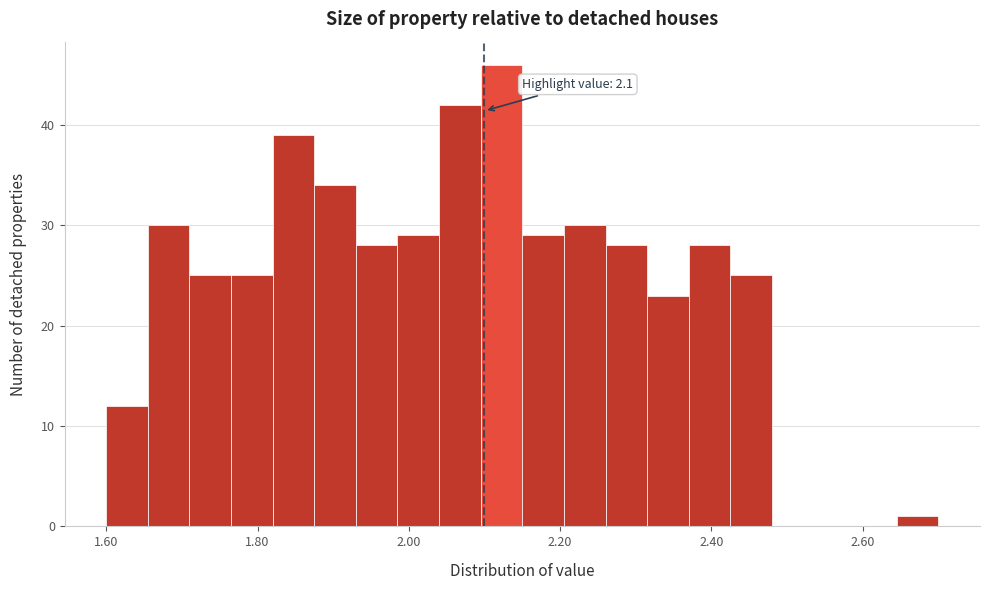

Read against the x-axis, roughly where is the centre of the tallest bar?

2.12